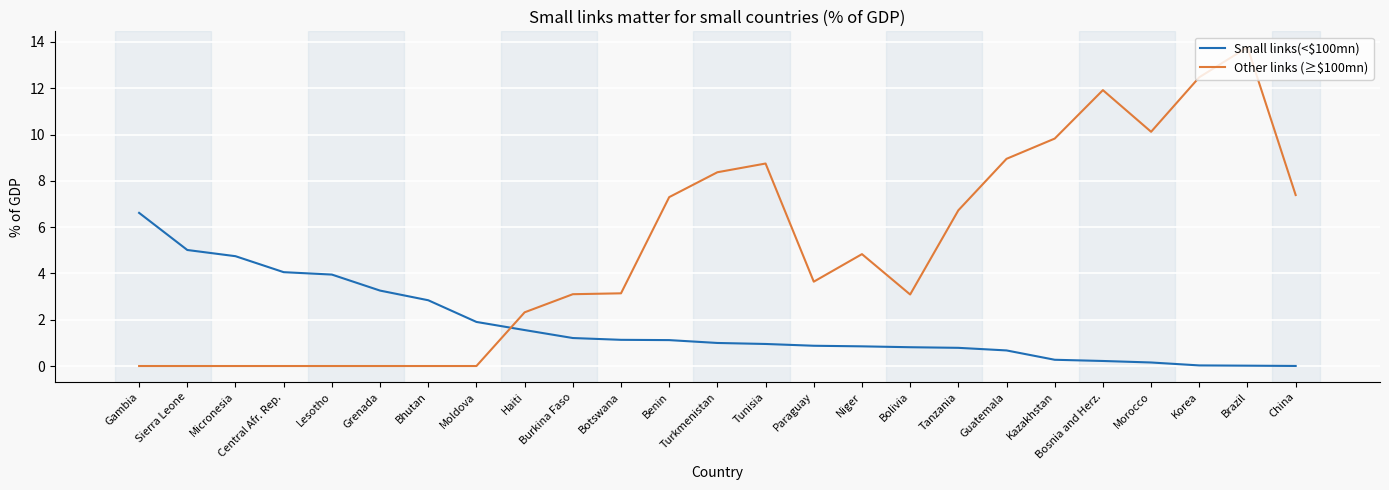

Between which two adjacent categories do Small links(<$100mn) and Other links (≥$100mn) first intersect?

Moldova and Haiti